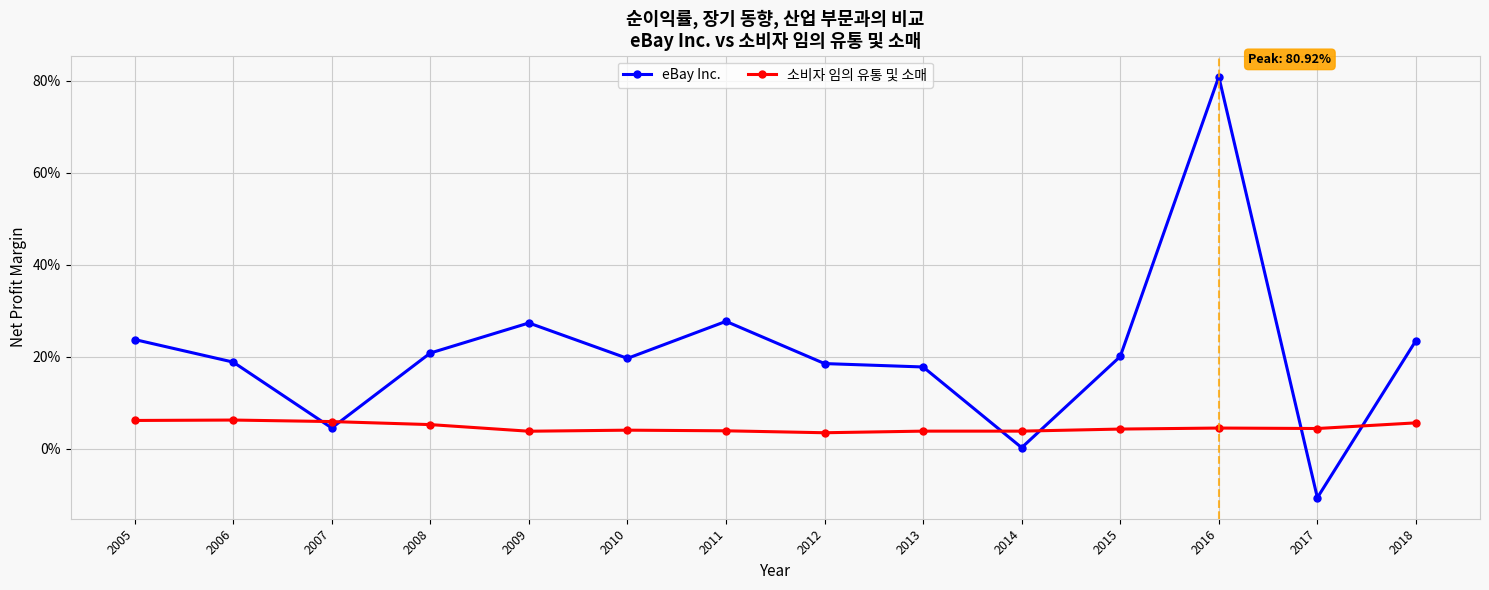

What are all the series names shown in the legend?

eBay Inc., 소비자 임의 유통 및 소매